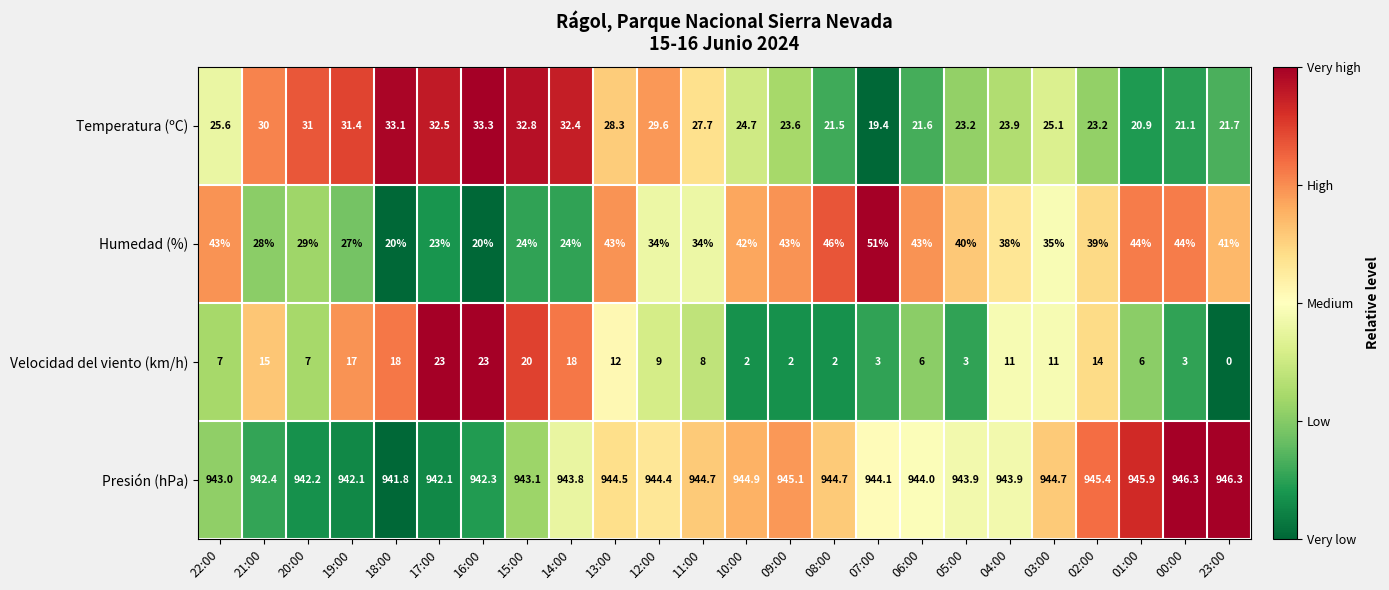

True or false: Velocidad del viento (km/h) has a value of 34.8 at 16:00.

False